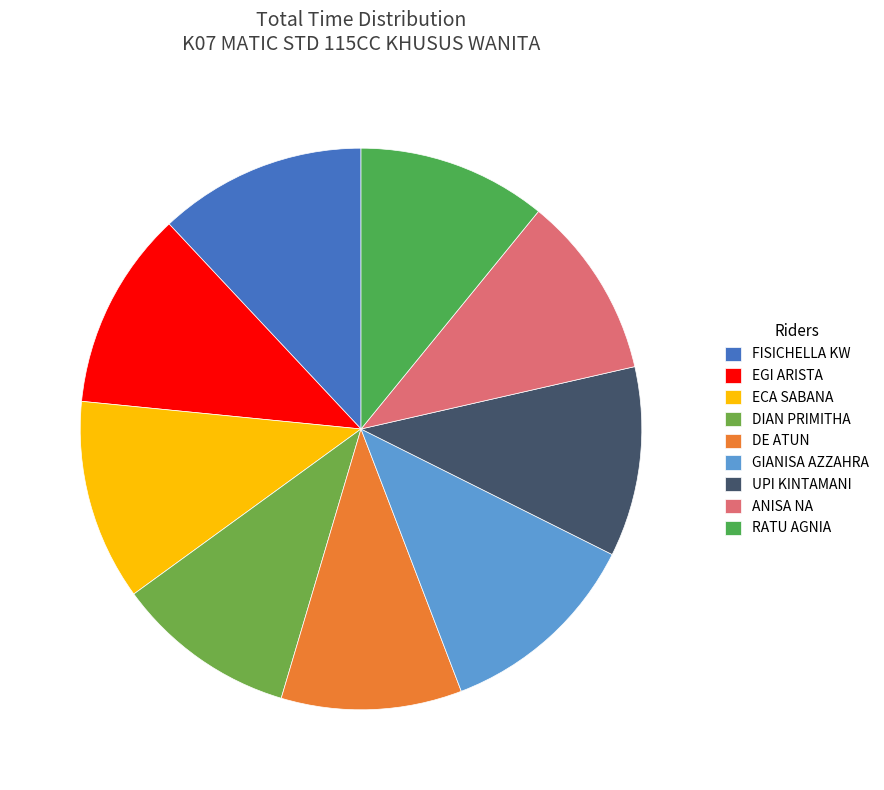

Does any single category account for the majority?

No